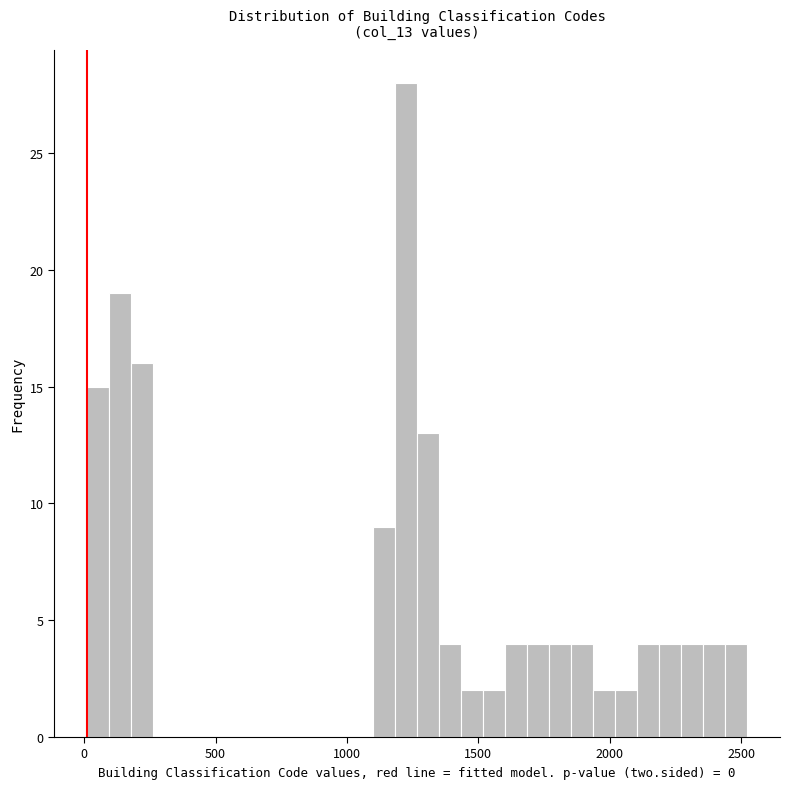

Read against the x-axis, roughly where is the centre of the tallest bar?

1200